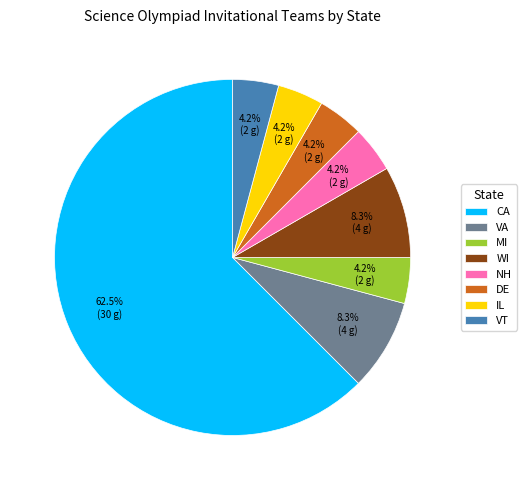

What is the largest slice in the pie chart?

CA